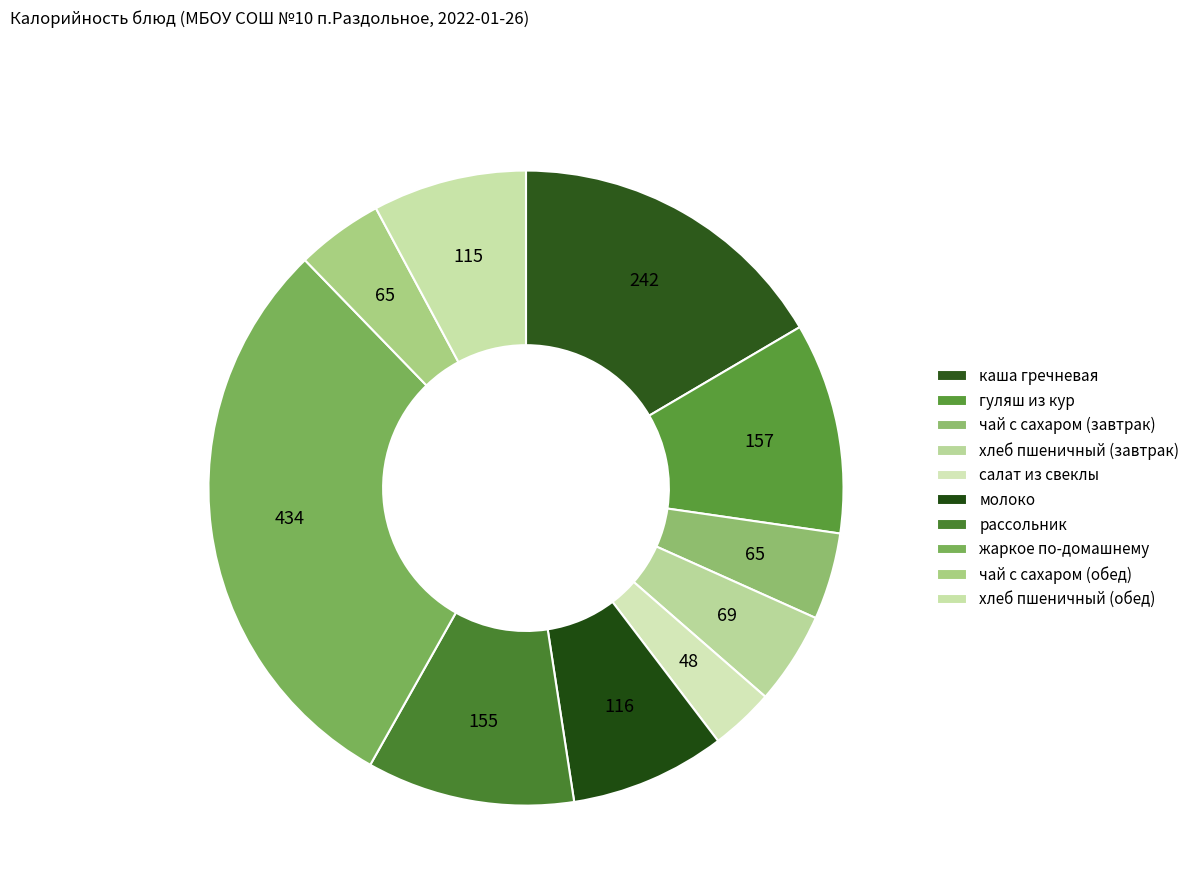

To the nearest percent, what is the average slice percentage?

10%